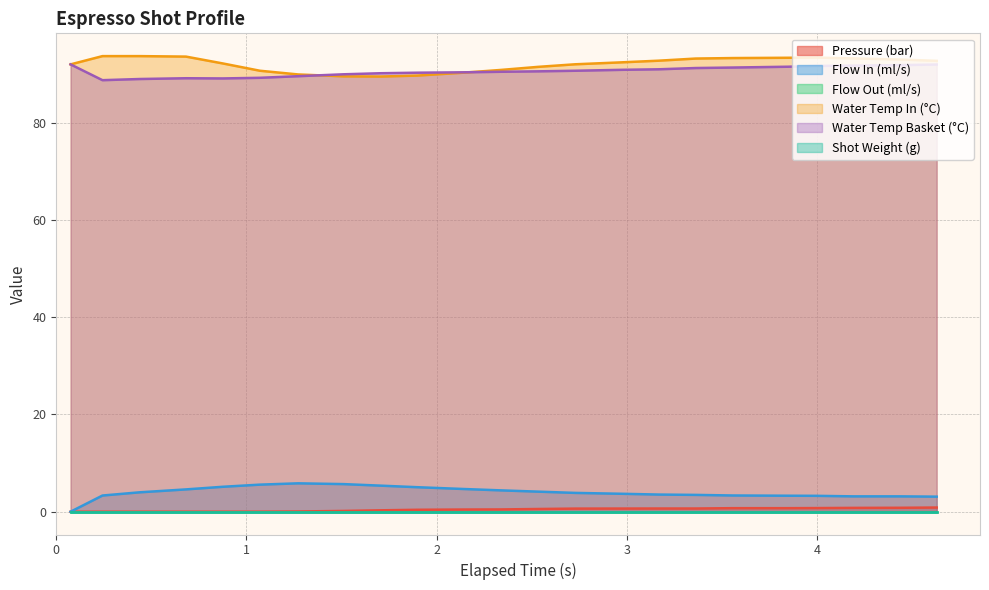

Does the chart have visible grid lines?

Yes